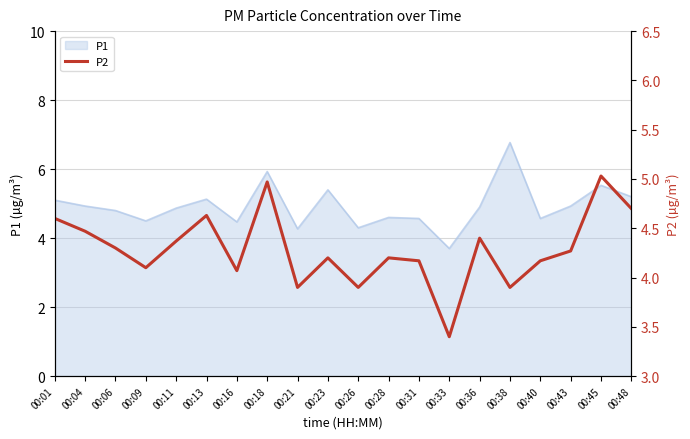

Reading left to right, extract all data points from this chart.

4.6	4.5	4.3	4.1	4.4	4.6	4.1	5.0	3.9	4.2	3.9	4.2	4.2	3.4	4.4	3.9	4.2	4.3	5.0	4.7